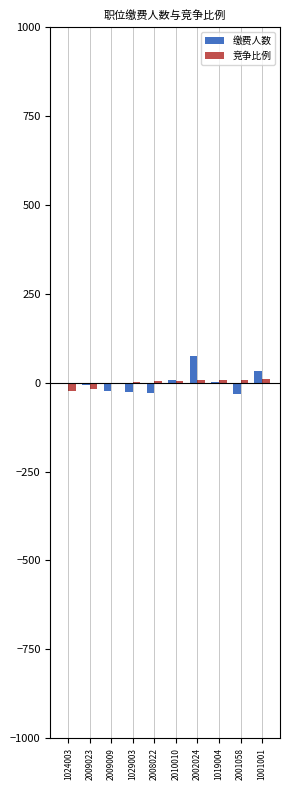

How many values in the 竞争比例 series exceed 5?

5